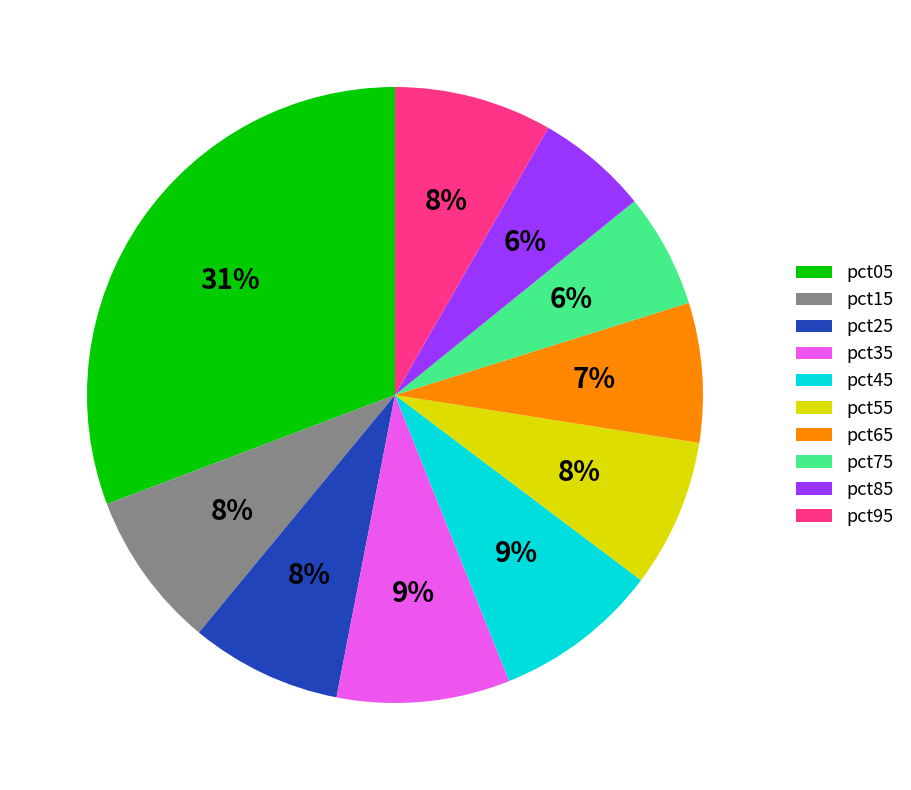

Which category has the biggest portion of the pie?

pct05